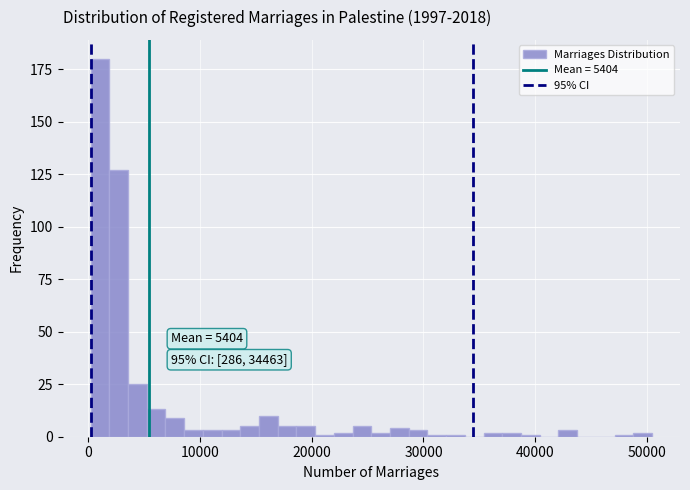

Read against the x-axis, roughly where is the centre of the tallest bar?

1000